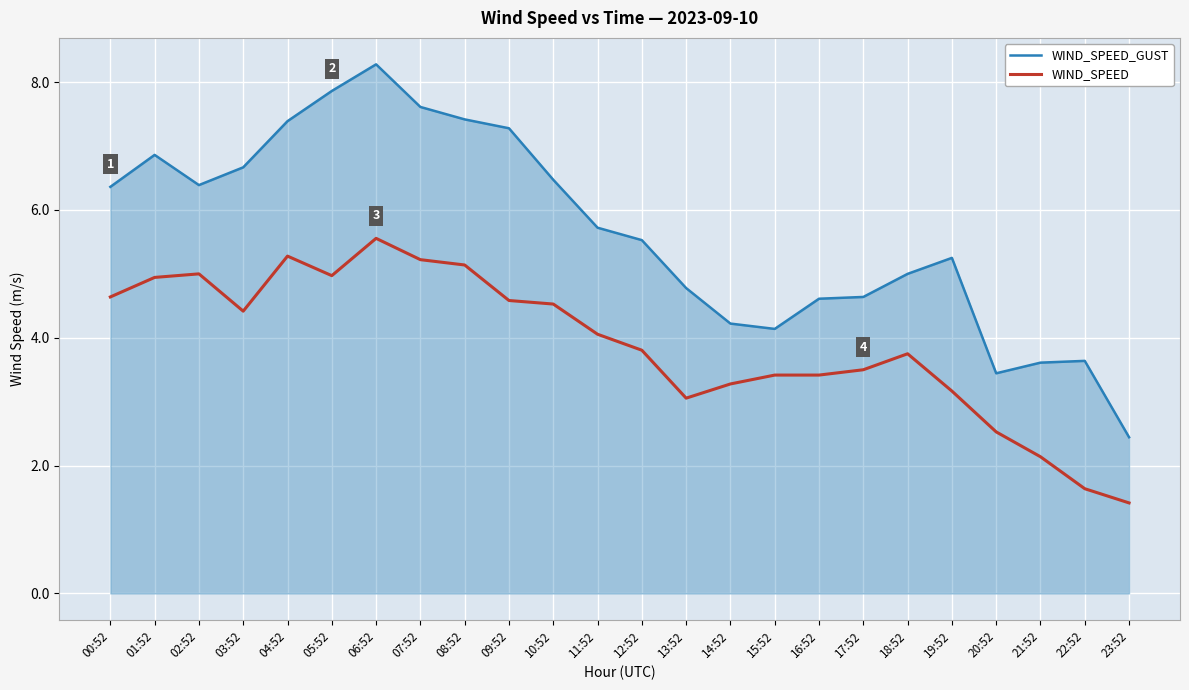

At which category does WIND_SPEED reach its first local valley?

03:52